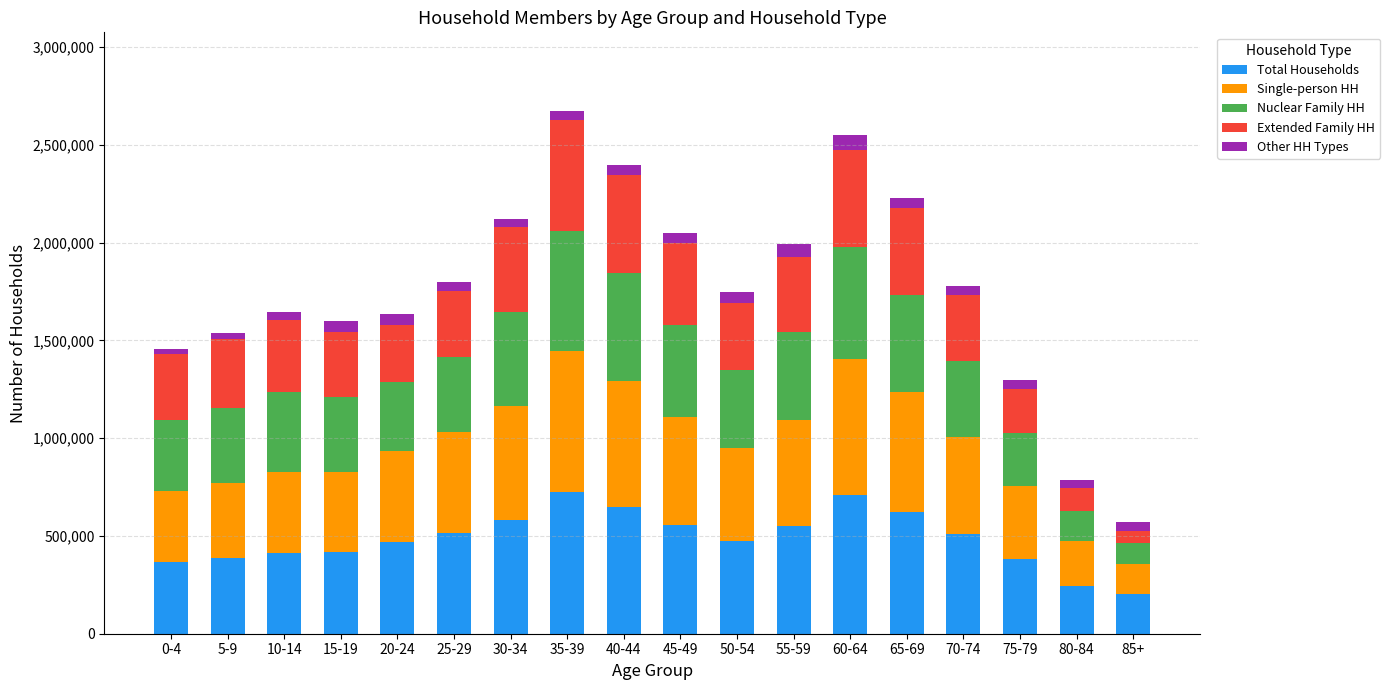

What is the difference between the second highest and second lowest values in the Total Households series?

460888